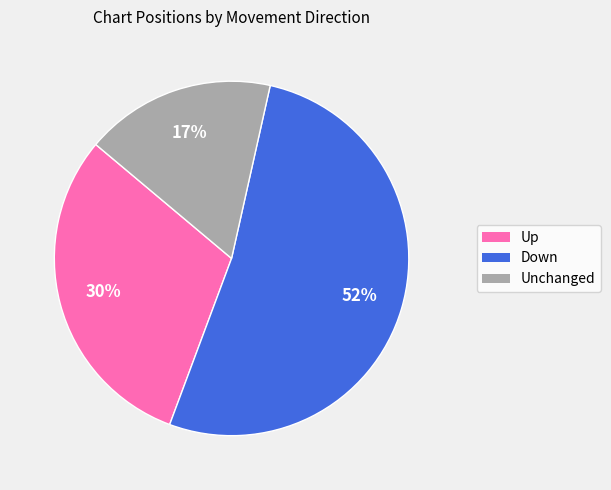

To the nearest percent, what is the average slice percentage?

33%